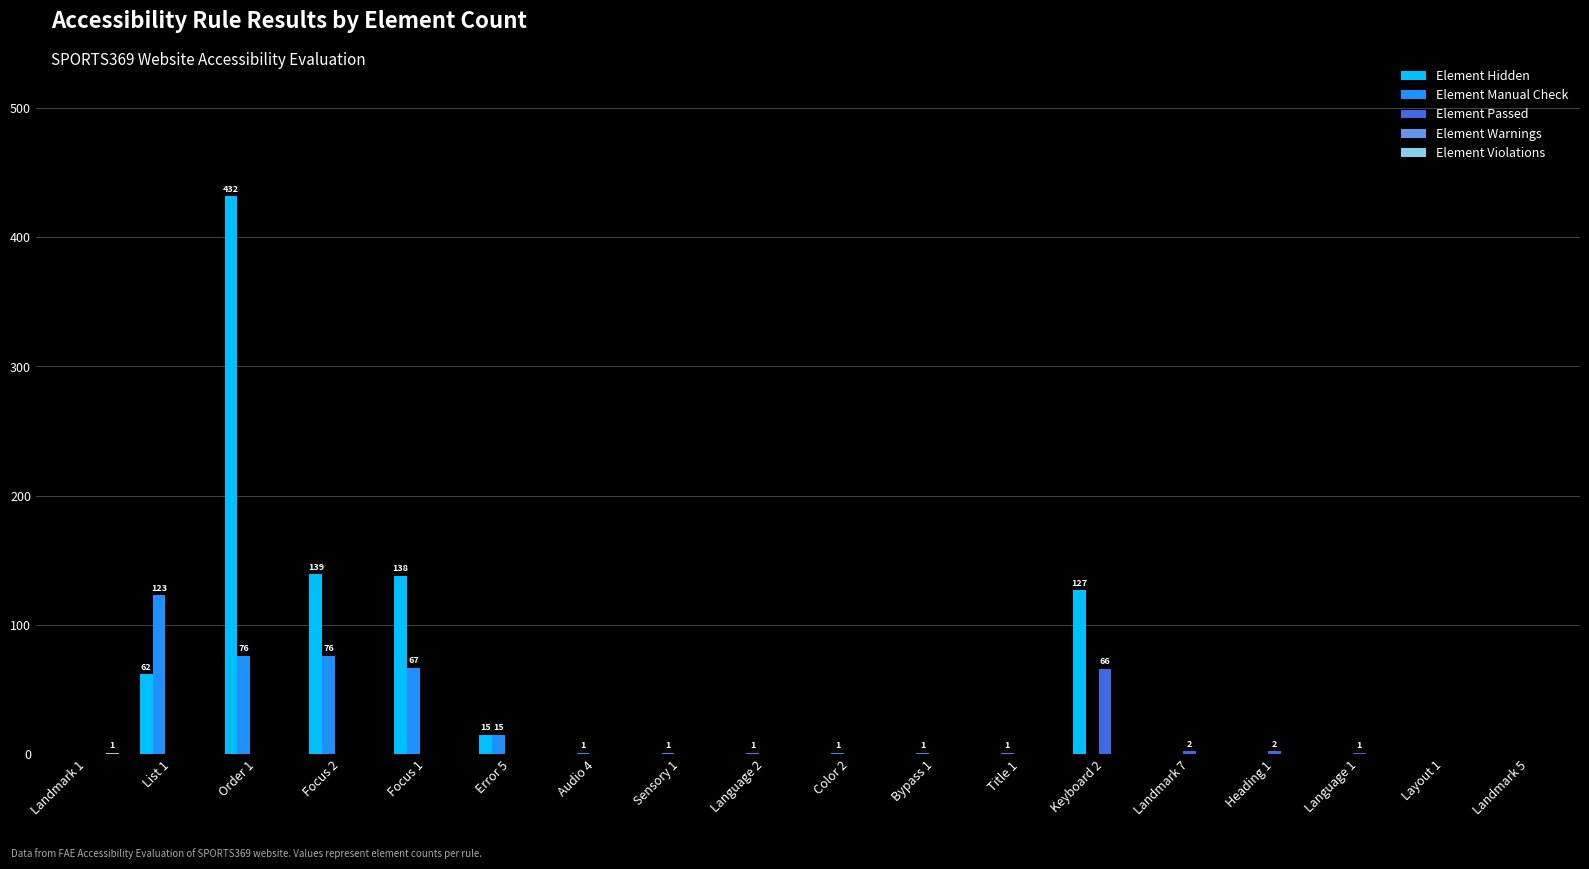

Does the chart contain stacked bars?

No